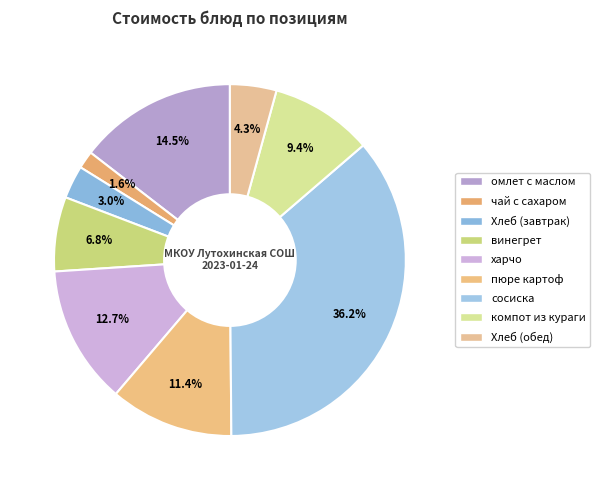

How many slices are in this pie chart?

9